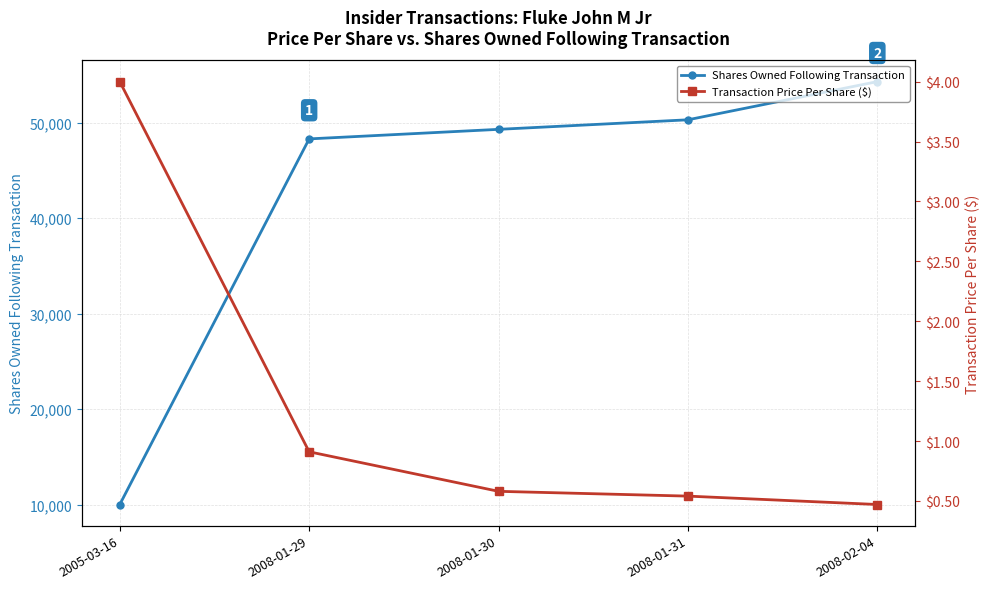

True or false: Shares Owned Following Transaction and Transaction Price Per Share ($) cross at least once.

False